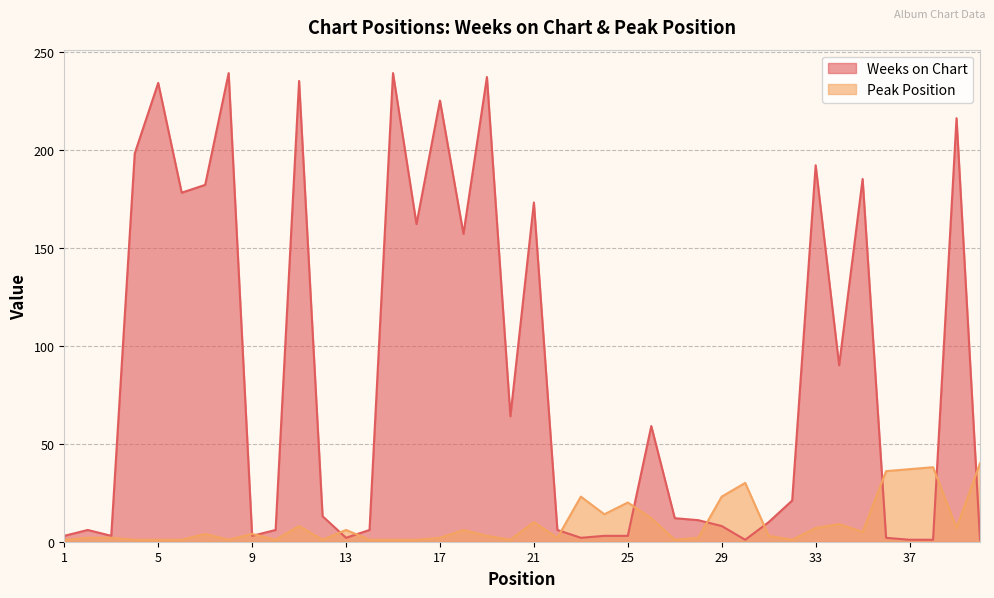

Reading right to left, transcribe all the data shown in this chart.

Weeks on Chart: 1	216	1	1	2	185	90	192	21	10	1	8	11	12	59	3	3	2	6	173	64	237	157	225	162	239	6	2	13	235	6	3	239	182	178	234	198	3	6	3
Peak Position: 40	7	38	37	36	5	9	7	1	3	30	23	2	1	12	20	14	23	2	10	1	3	6	2	1	1	1	6	1	8	1	4	1	4	1	1	1	2	2	1